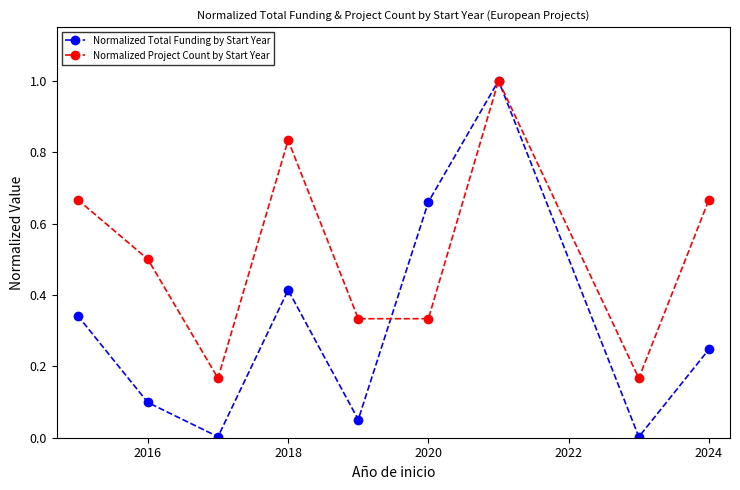

Rank the series by their average value, from highest to lowest.

Normalized Project Count by Start Year, Normalized Total Funding by Start Year